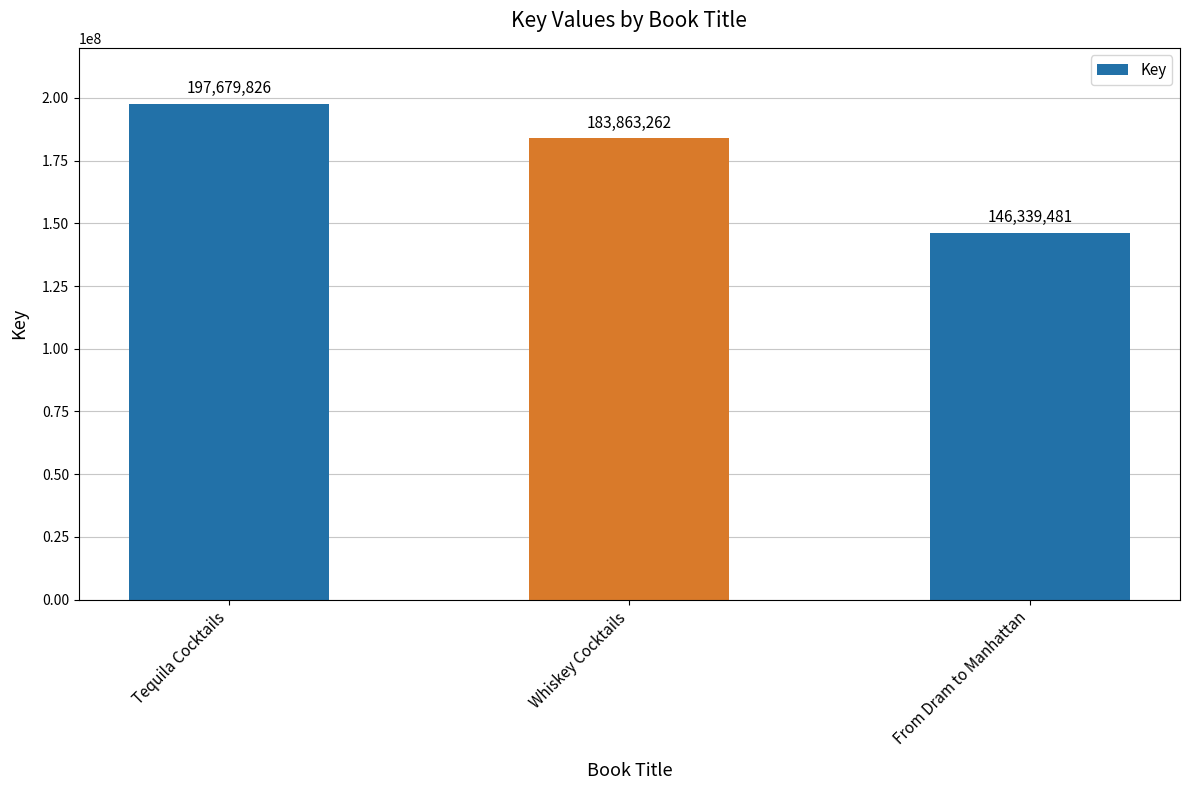

Read the value at From Dram to Manhattan, to the nearest 10.

146339480